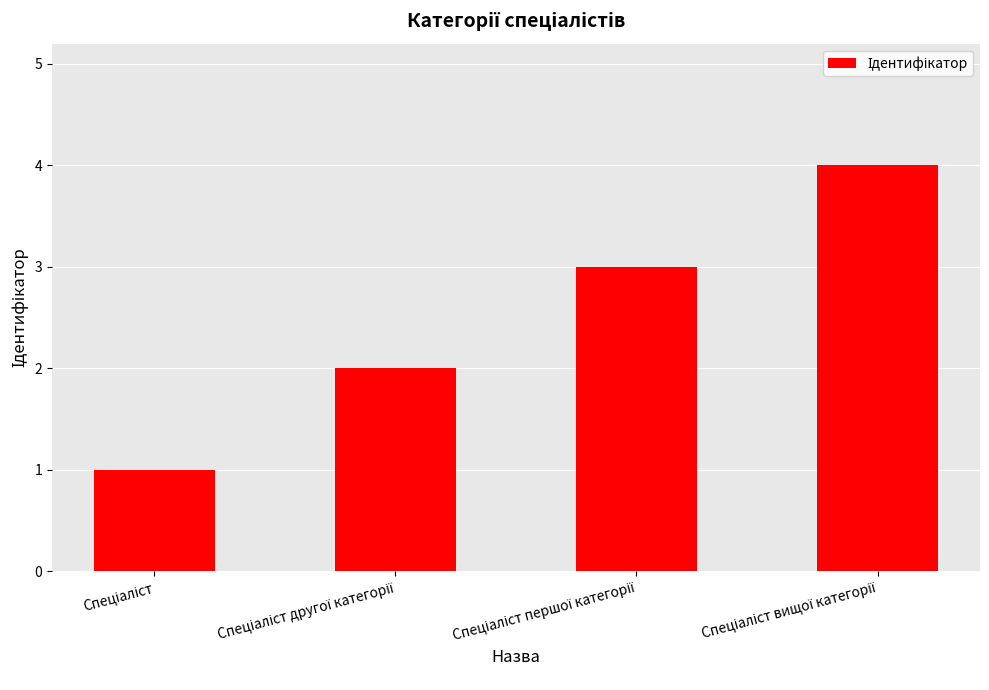

Count the number of categories in the chart.

4